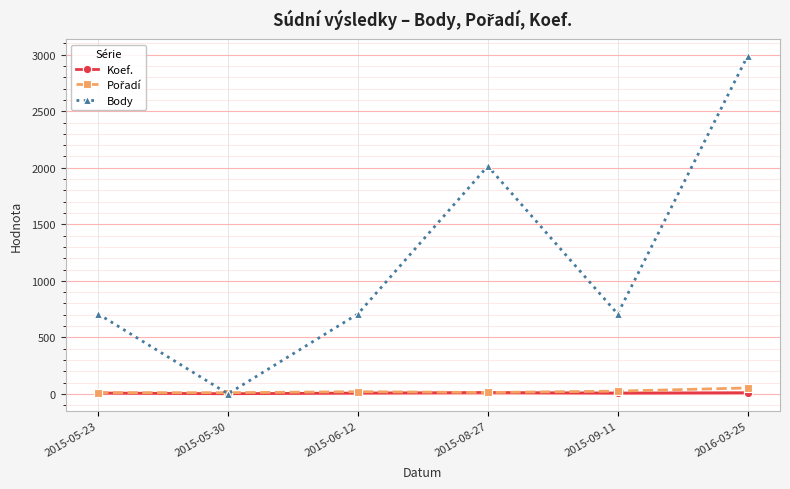

At which category does the chart reach its peak across all series?

2016-03-25